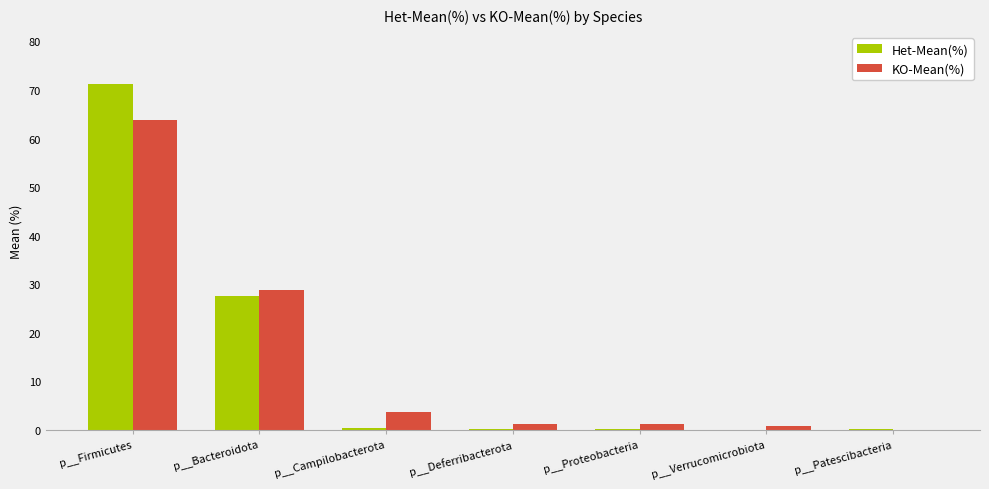

Which category has the highest value across all series?

p__Firmicutes